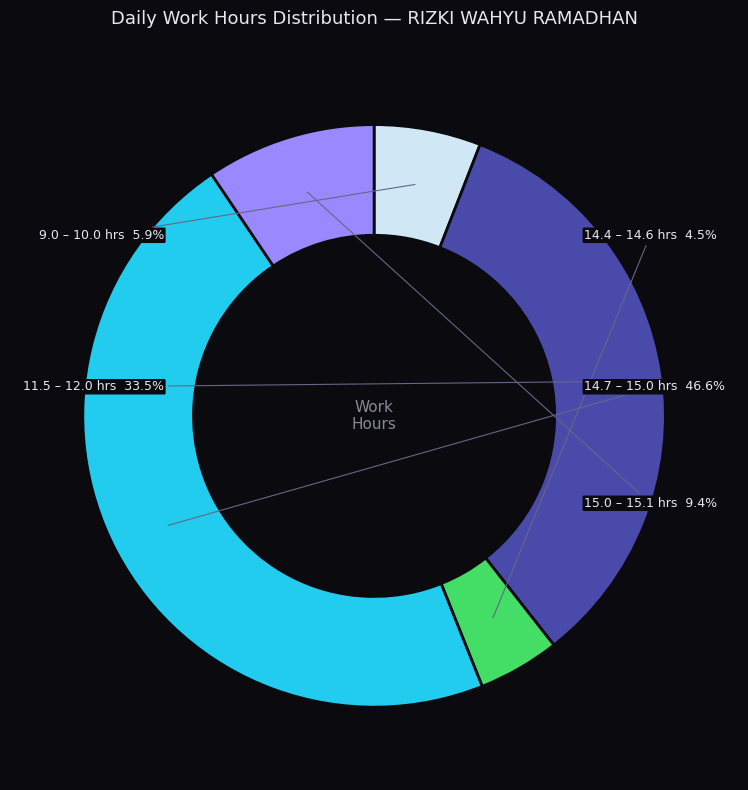

Does any single category account for the majority?

No